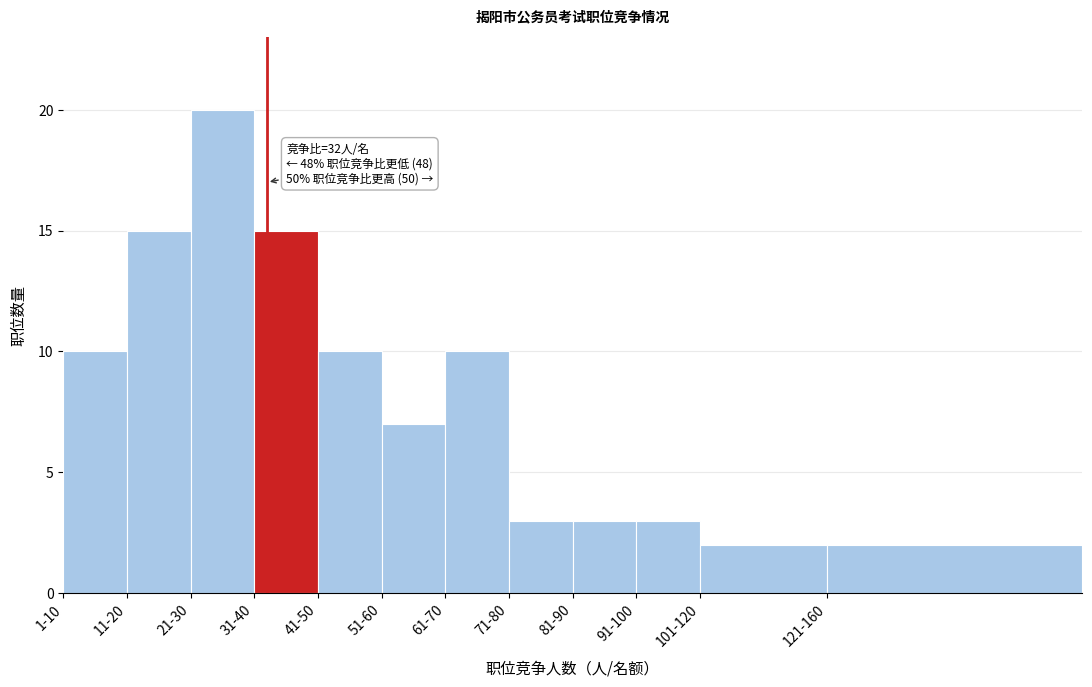

Reading left to right, list all the values displayed in this chart.

10	15	20	15	10	7	10	3	3	3	2	2